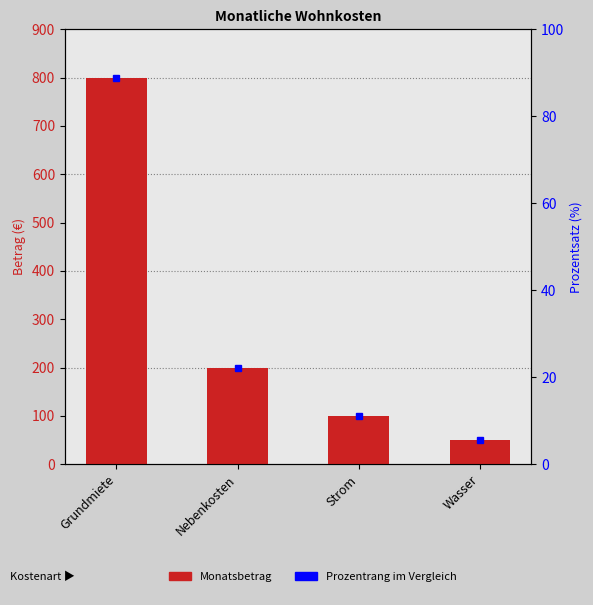

What is the total value across all series at Grundmiete?

888.9